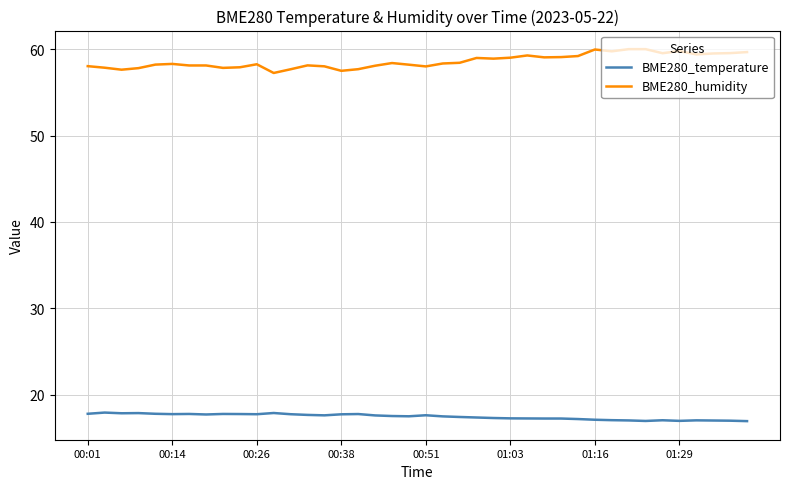

True or false: BME280_temperature and BME280_humidity cross at least once.

False